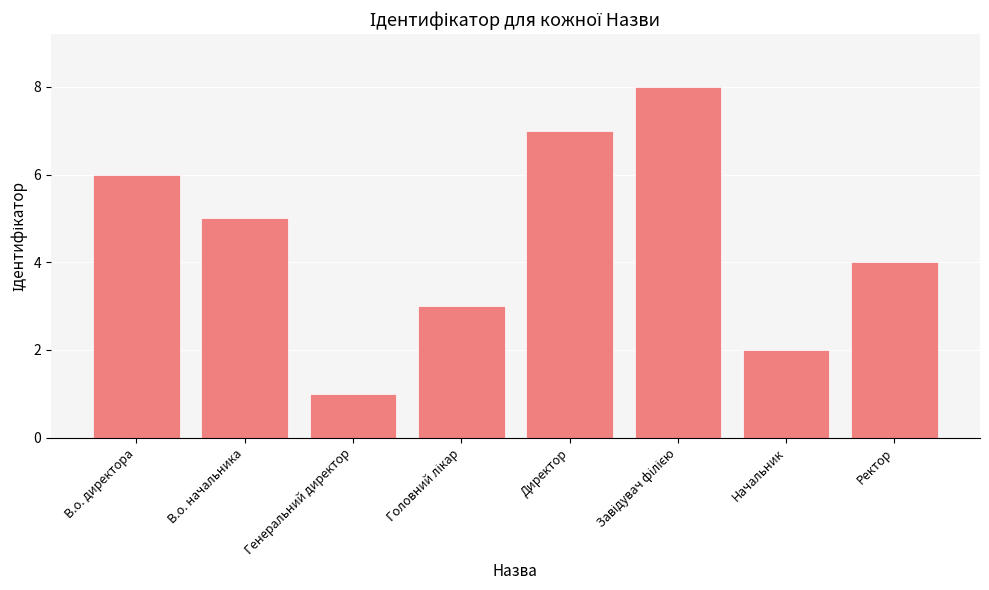

Reading left to right, what are all the values shown in this chart?

6	5	1	3	7	8	2	4